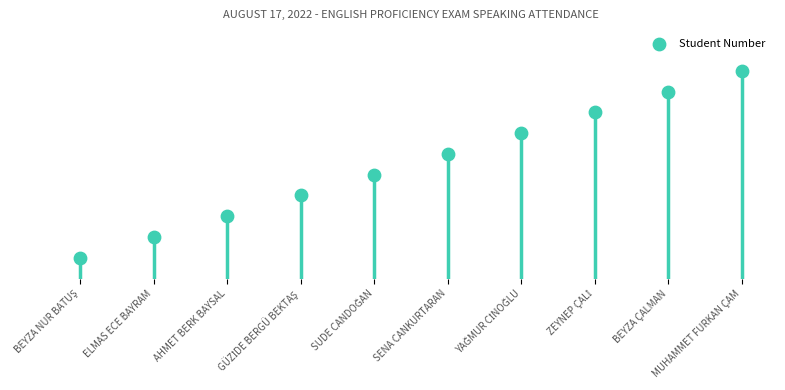

Which has a higher value, SUDE CANDOĞAN or GÜZİDE BERGÜ BEKTAŞ?

SUDE CANDOĞAN